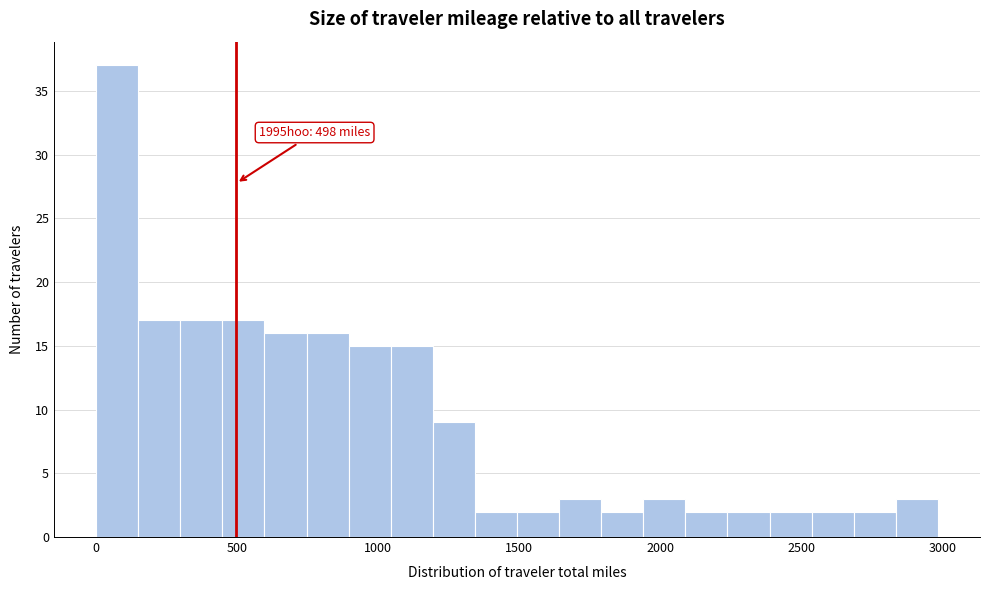

Around what value on the x-axis is the tallest bar? Give the approximate position of its centre, as read against the axis.

100